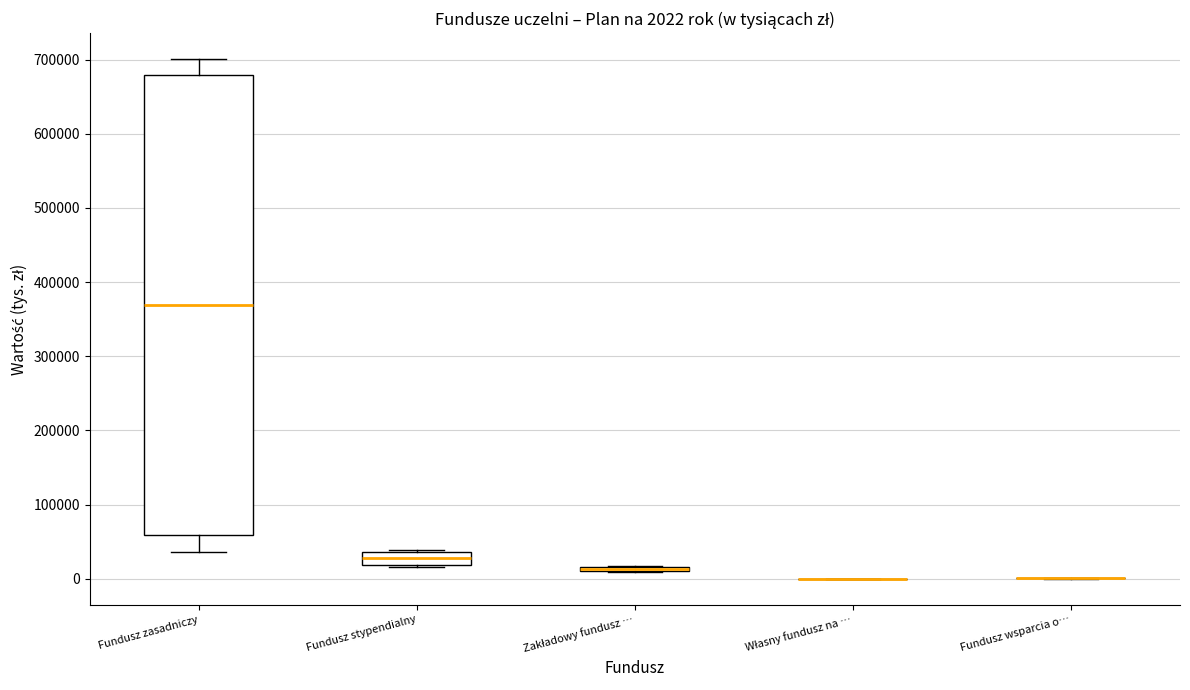

Which box is the tallest, from its lower edge to its upper edge?

Fundusz zasadniczy